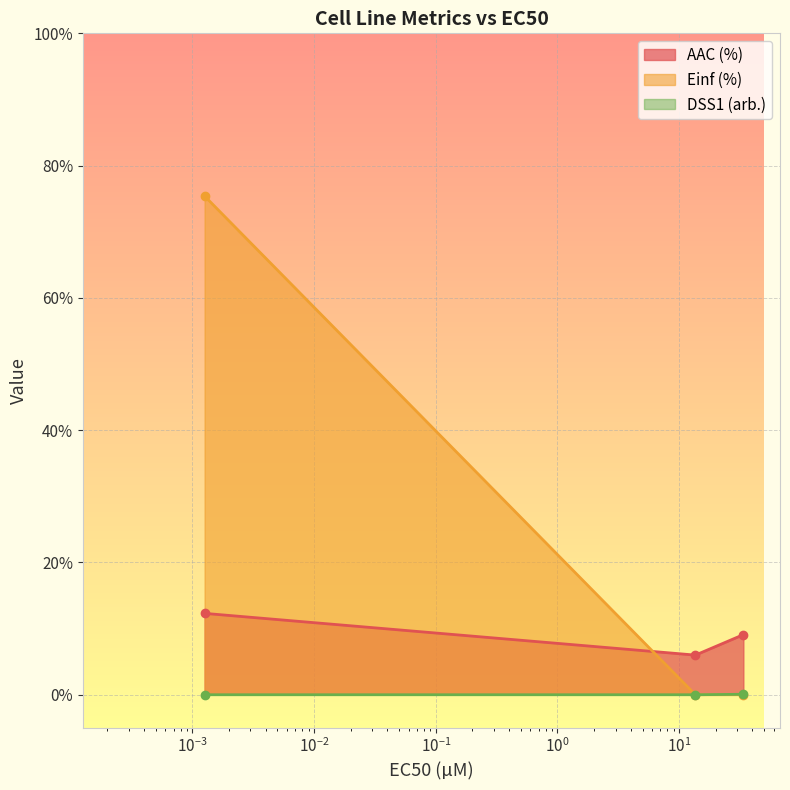

What is the spread (max minus min) of values at 0.00126?

75.4